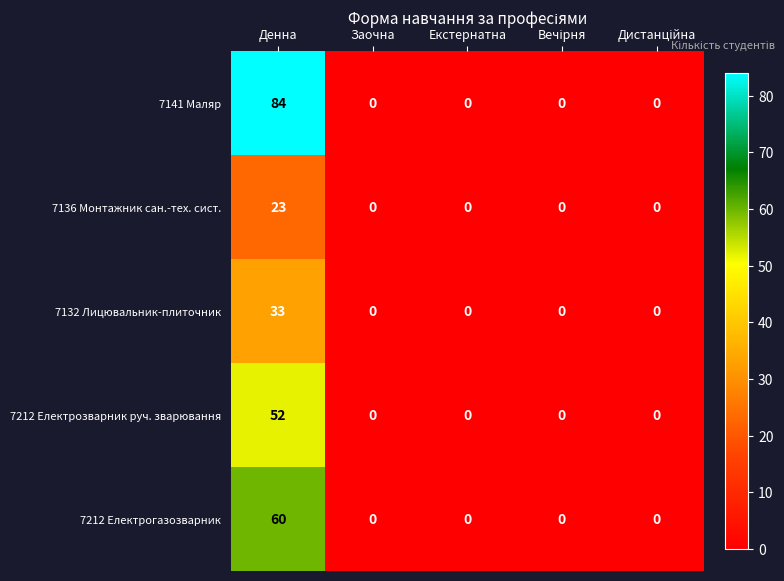

At which category does the chart reach its peak across all series?

Денна